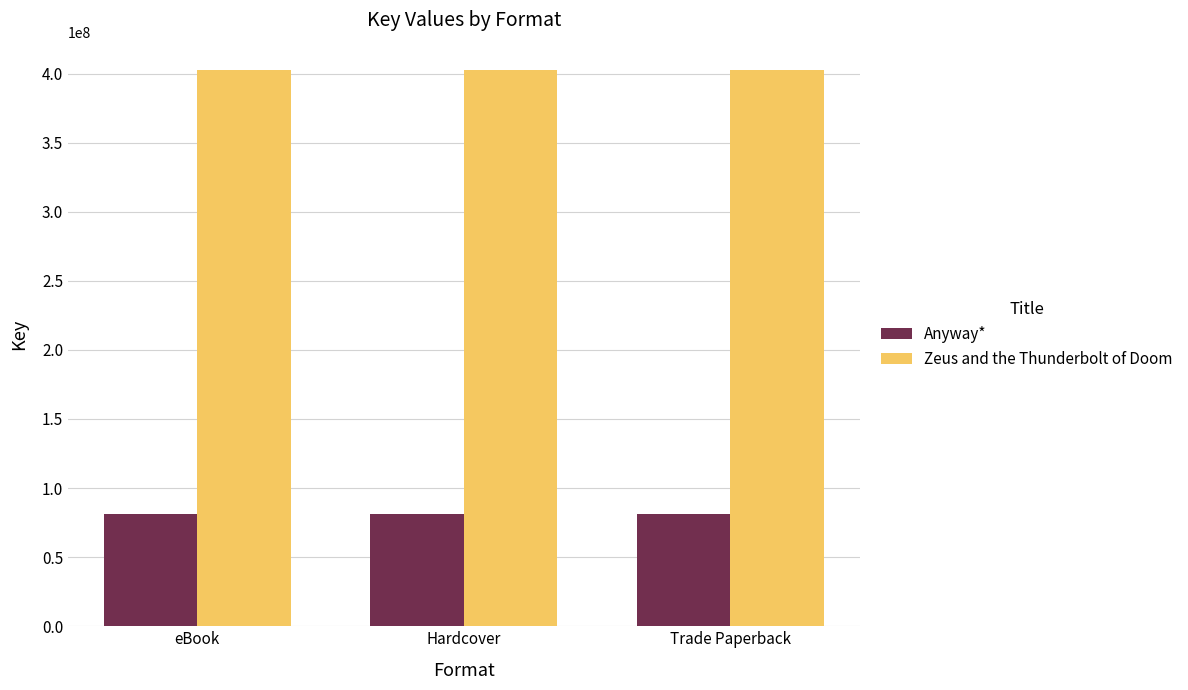

Reading left to right, list all the values displayed in this chart.

Anyway*: eBook=81398065	Hardcover=81398065	Trade Paperback=81398065
Zeus and the Thunderbolt of Doom: eBook=402204928	Hardcover=402204928	Trade Paperback=402204928